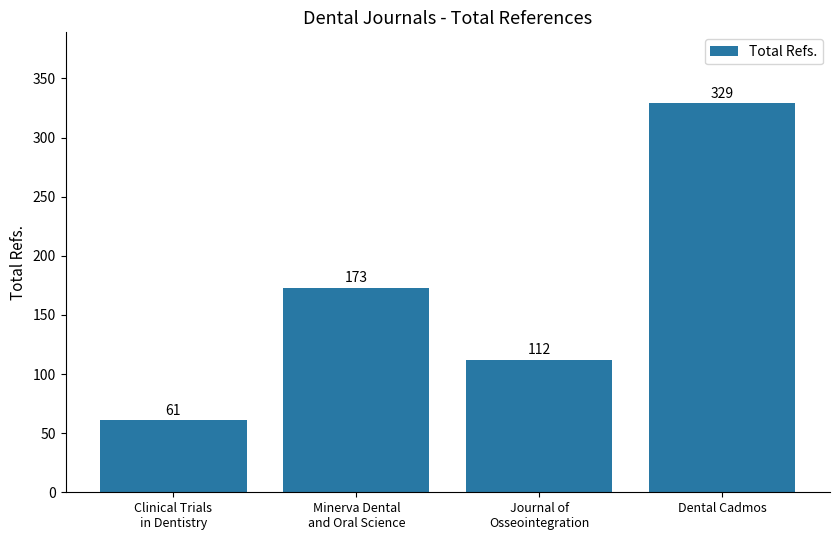

Is it true that the value at Dental Cadmos is 329?

True